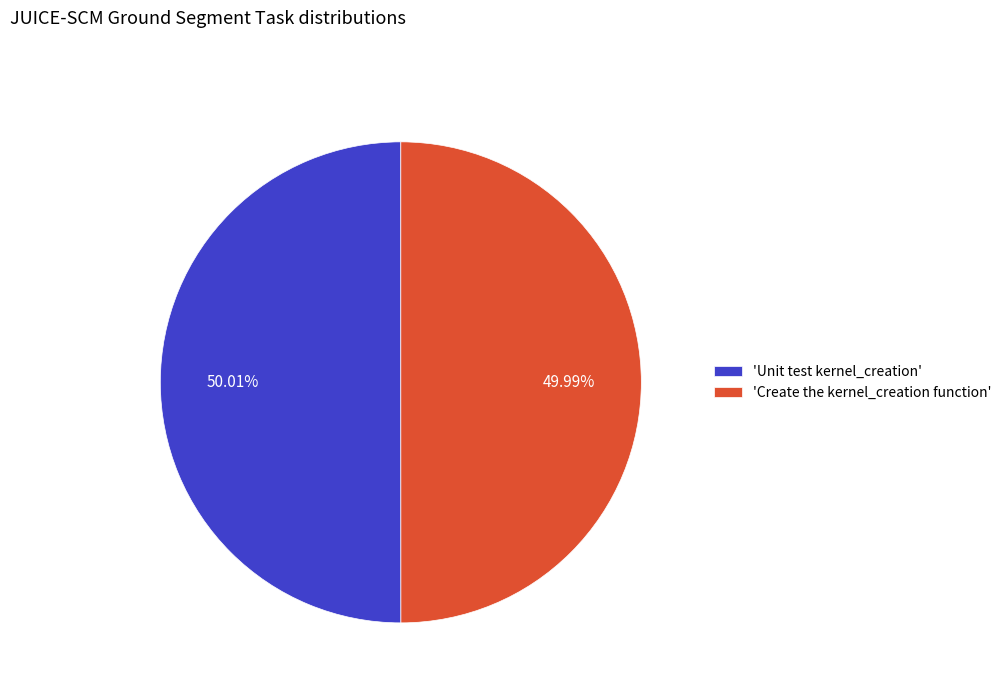

Do 'Unit test kernel_creation' and 'Create the kernel_creation function' together represent more than half of the pie?

Yes